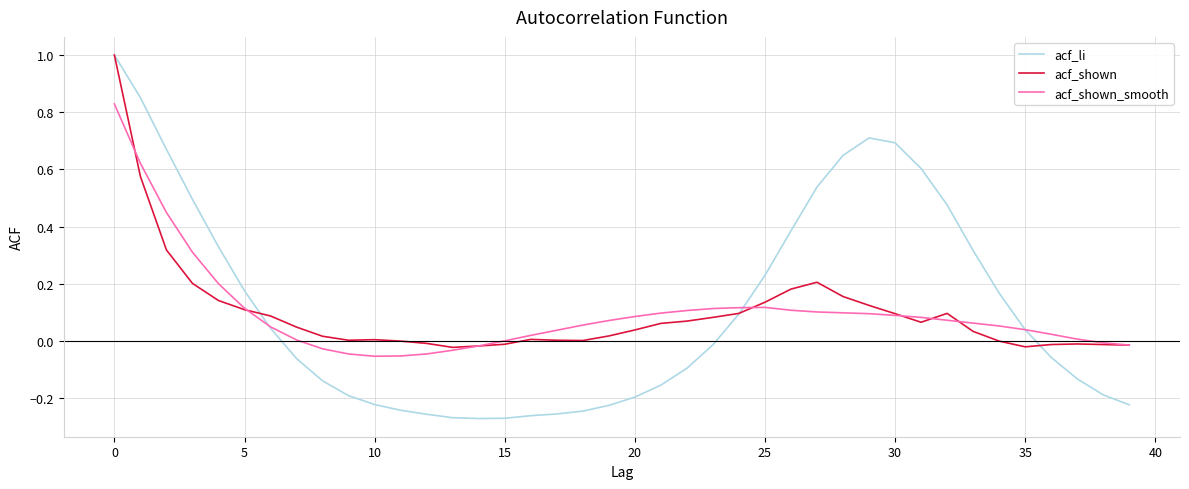

Which series has the widest spread of values?

acf_li